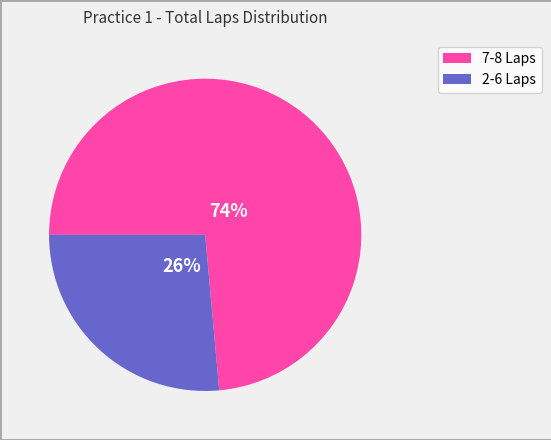

Does any single category account for the majority?

Yes